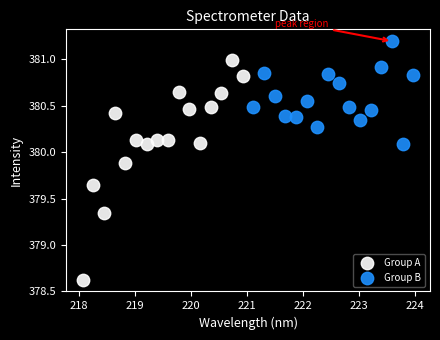

Which series reaches the minimum Y coordinate?

Group A